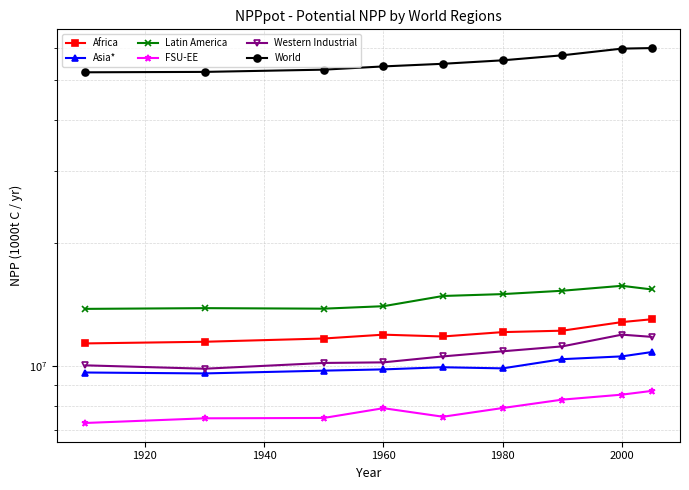

Does the chart have visible grid lines?

Yes